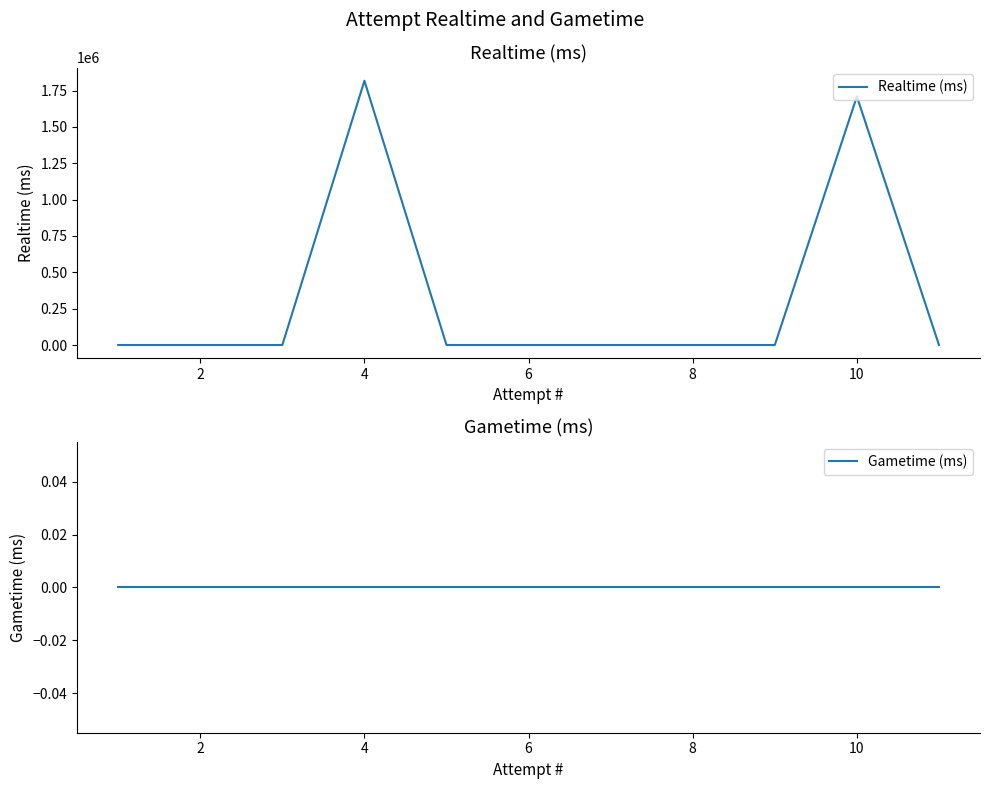

True or false: Gametime (ms) and Realtime (ms) intersect in this chart.

False